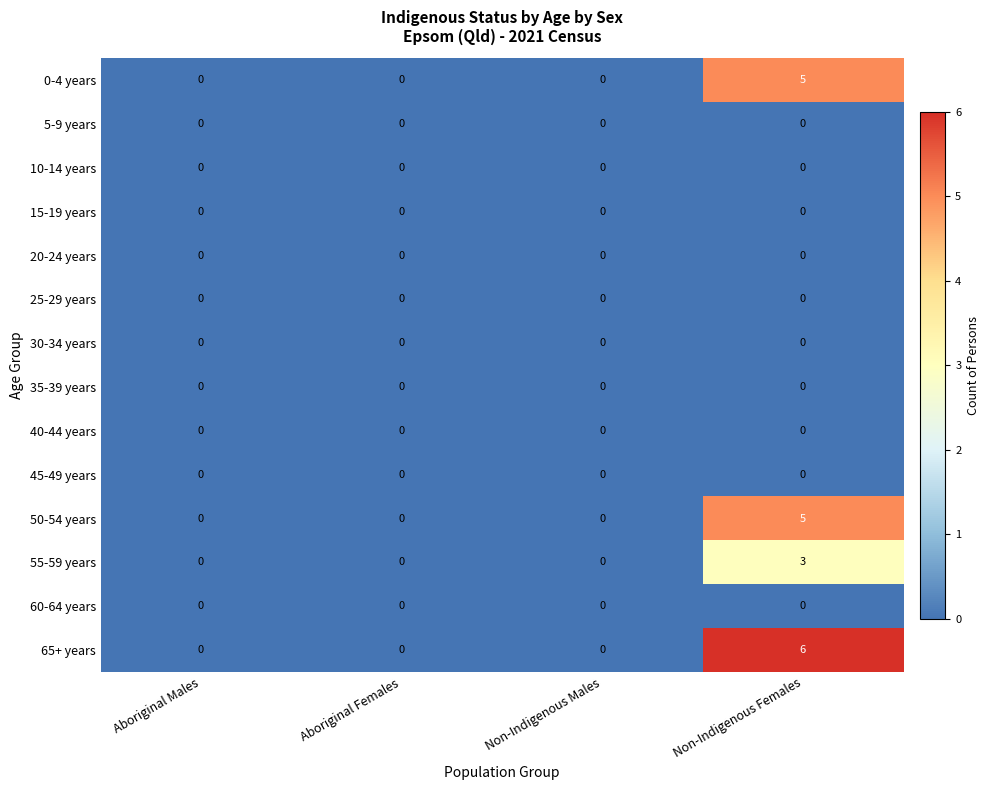

How many 0-4 years values are between 0 and 5?

4